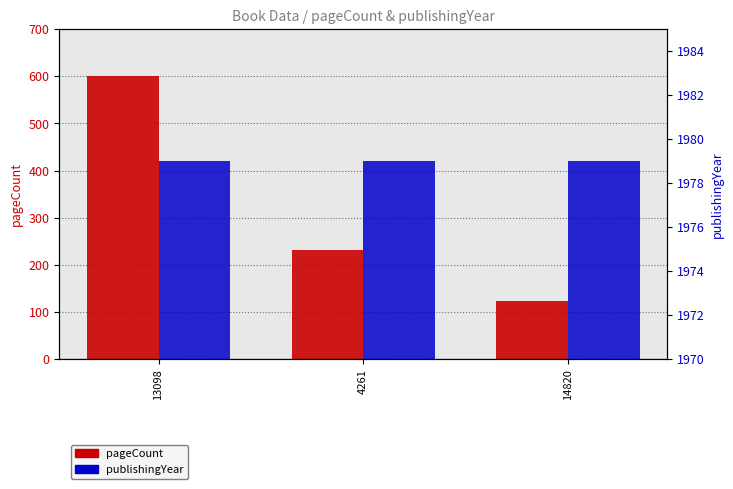

Read the pageCount value at 14820, to the nearest 50.

100